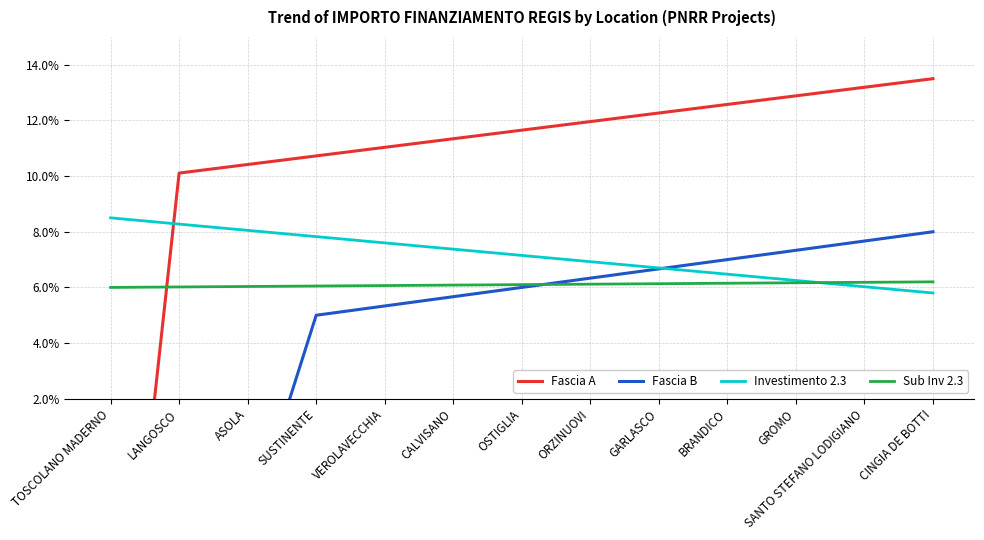

At which category is the sum across all series the highest?

CINGIA DE BOTTI